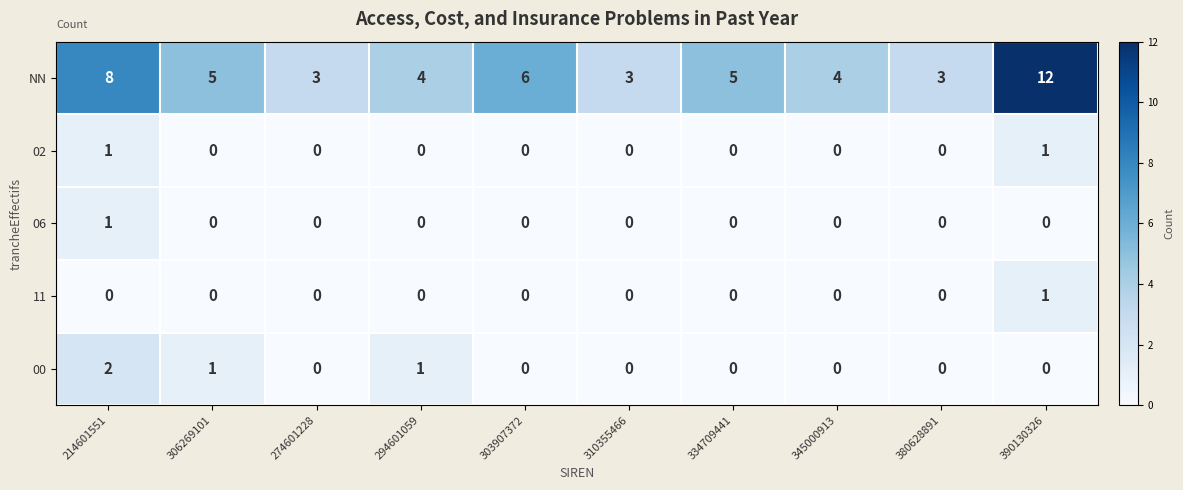

True or false: 02 has a value of 0 at 294601059.

True